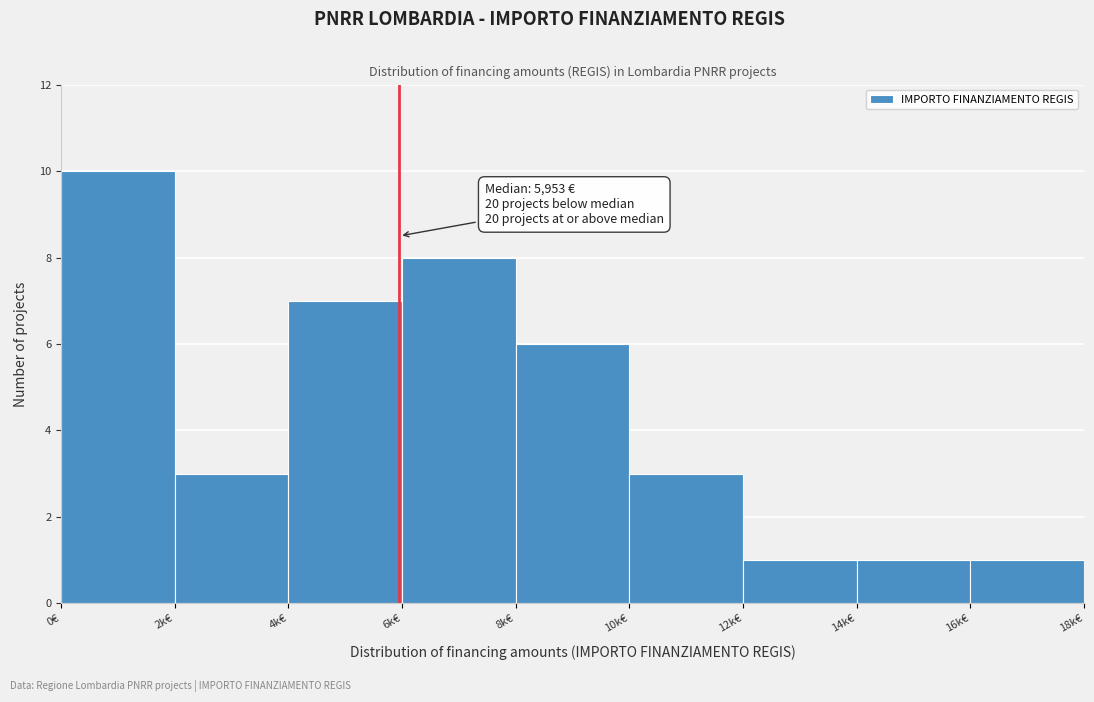

Reading left to right, list all the values displayed in this chart.

10	3	7	8	6	3	1	1	1